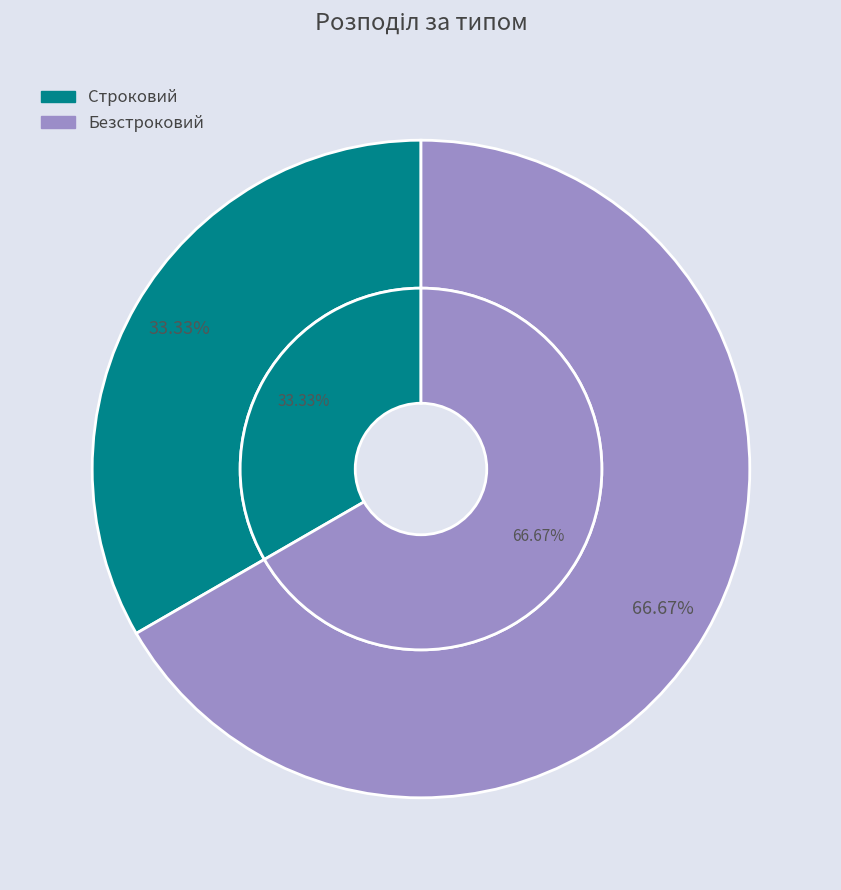

What percentage is the Строковий slice, to the nearest percent?

33%